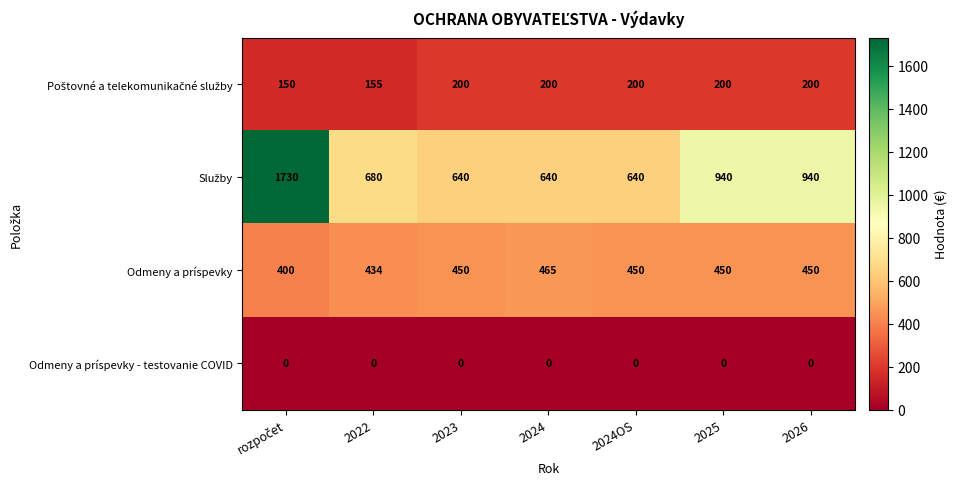

How many data points does each series have?

7